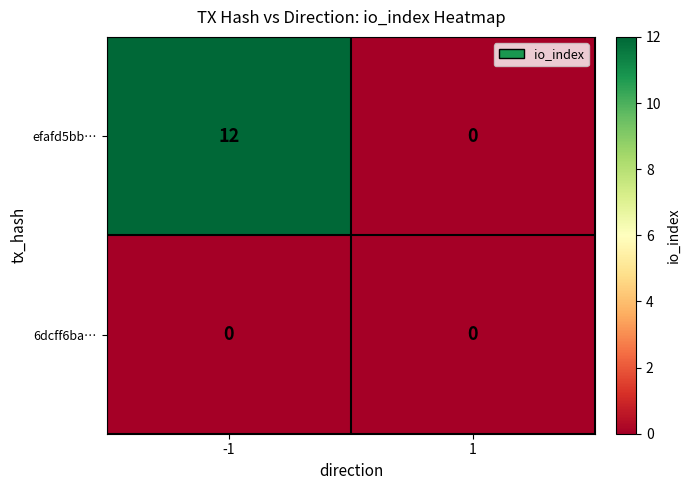

What is the difference between the efafd5bb… values at -1 and 1?

12